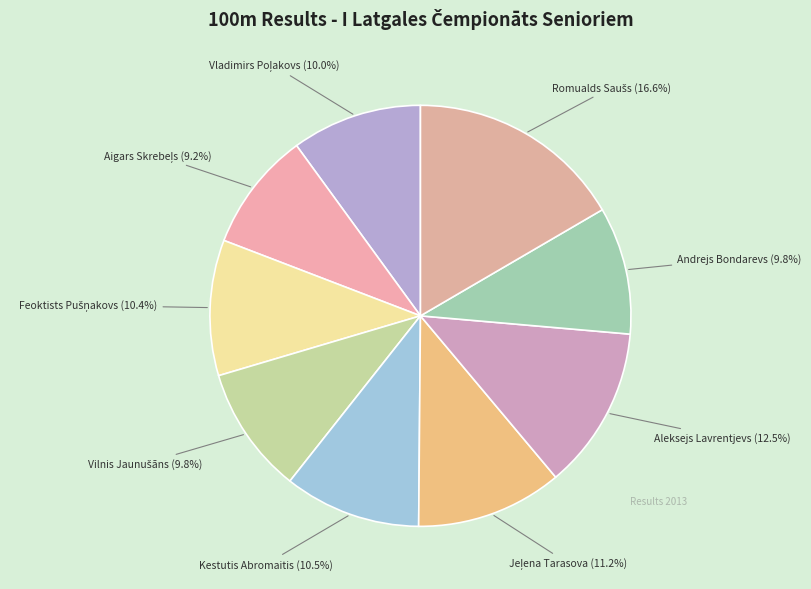

Is there any slice that represents more than half of the pie?

No